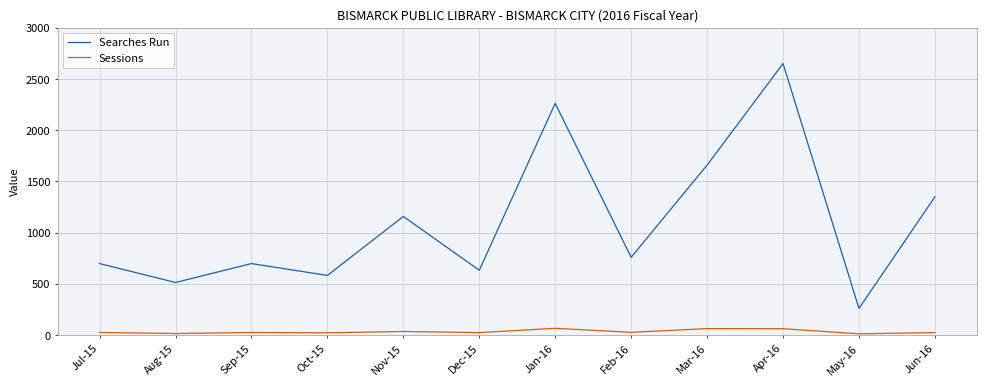

Count the number of data series in this chart.

2